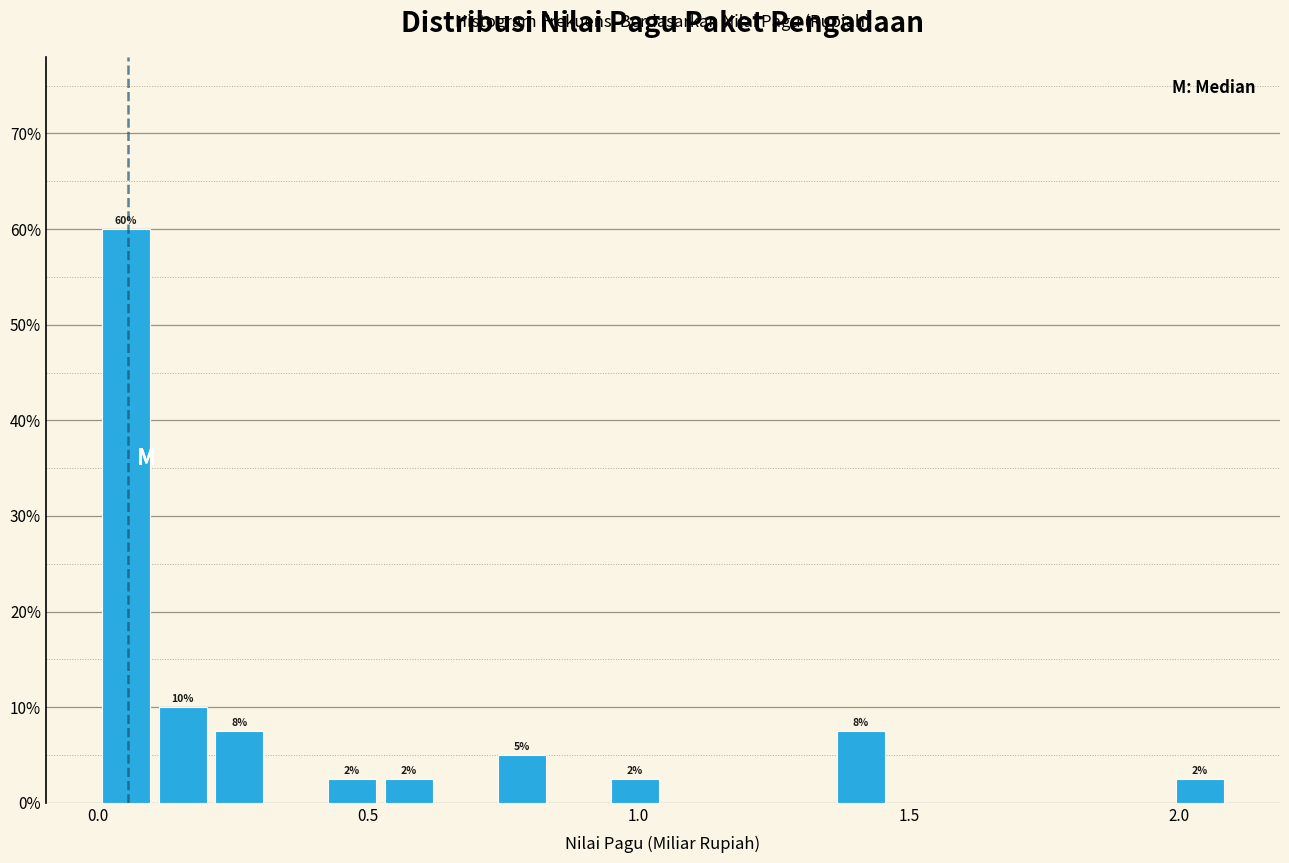

Around what value on the x-axis is the tallest bar? Give the approximate position of its centre, as read against the axis.

0.05